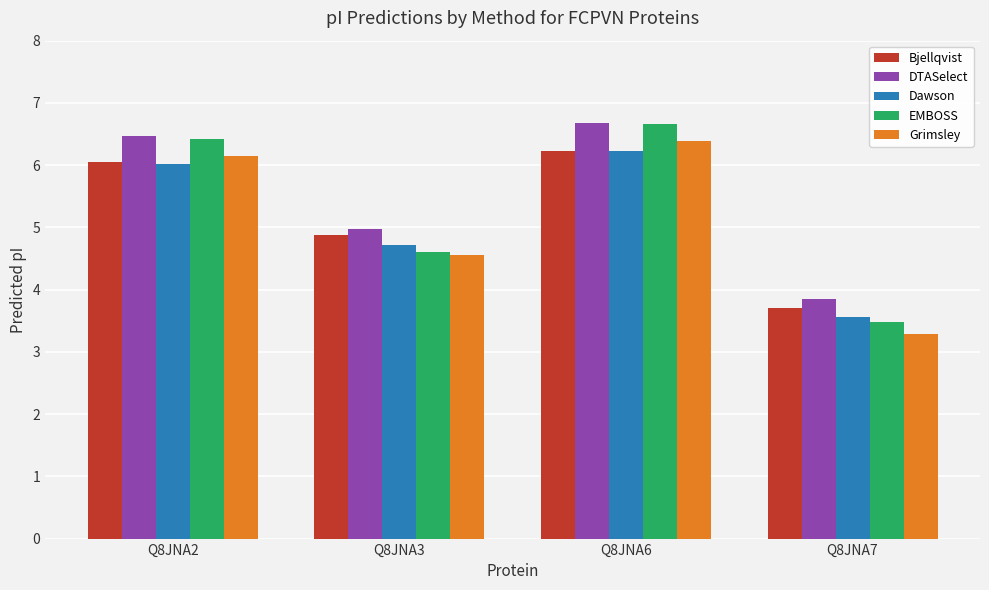

What is the total value across all series at Q8JNA6?

32.2